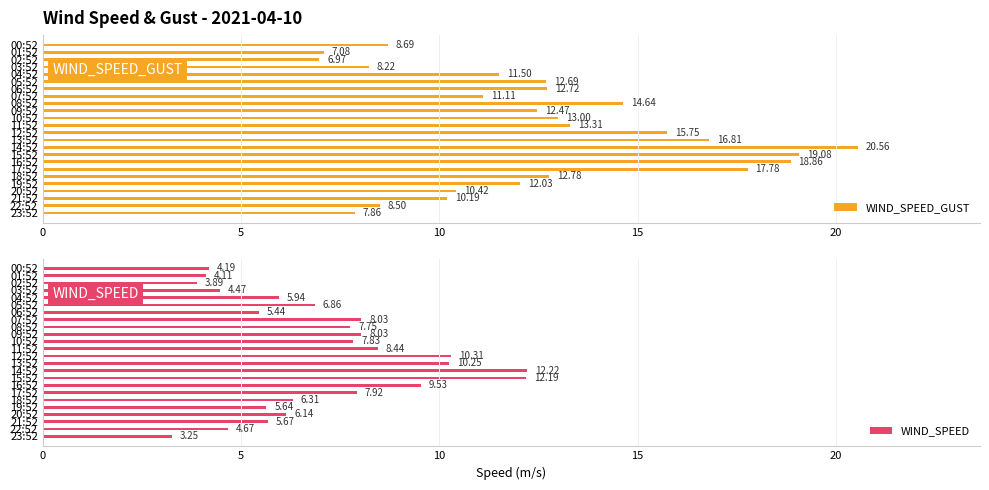

How many data points in WIND_SPEED_GUST are above 12?

14